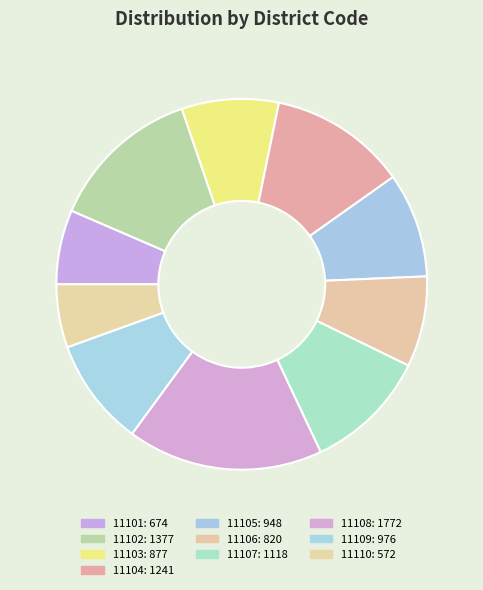

To the nearest percent, what portion does 11107 represent?

11%